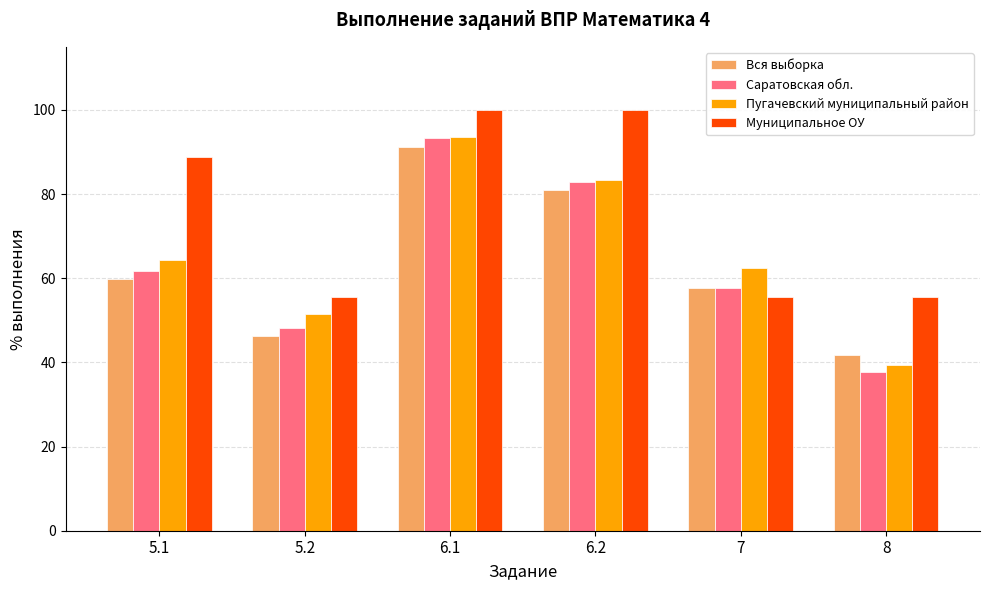

What is the lowest value of the Саратовская обл. series?

37.8